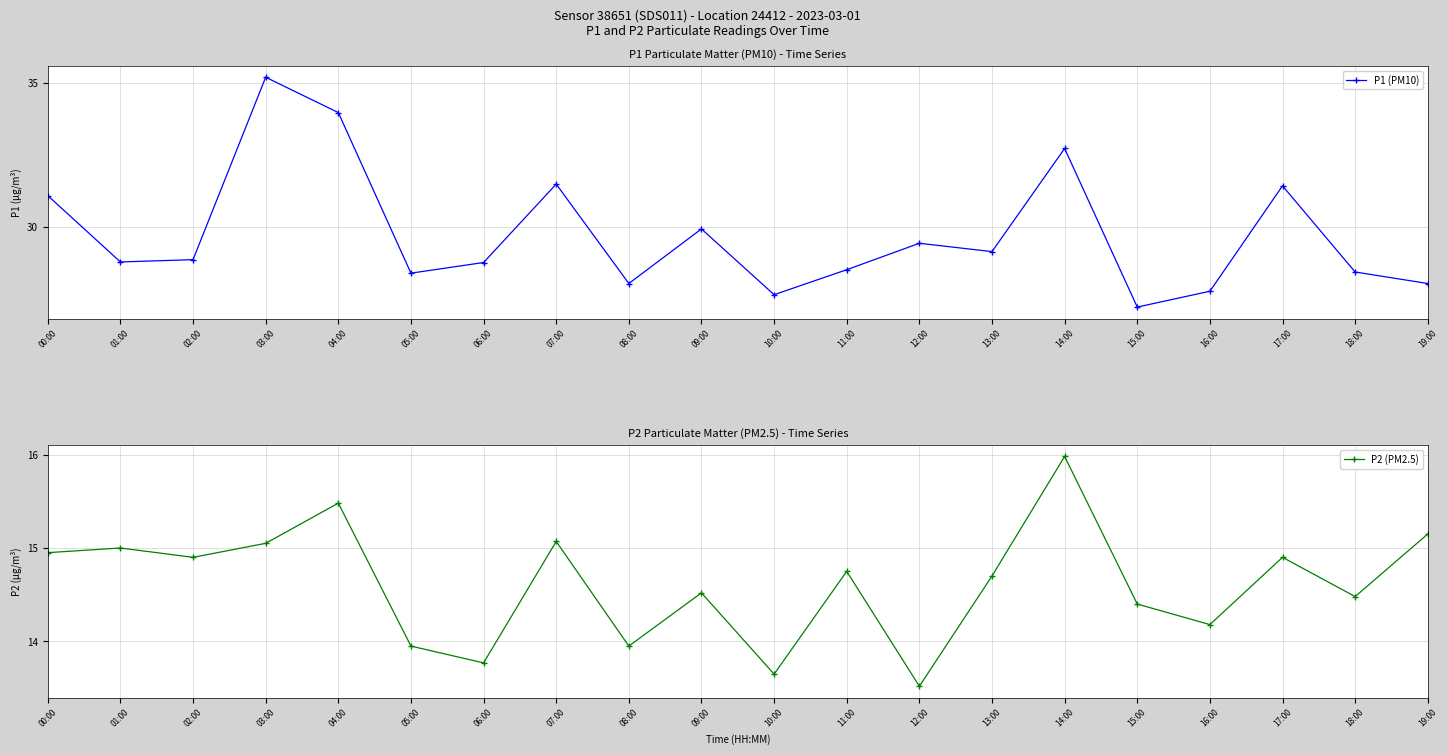

The value of P1 (PM10) at 05:00 is 28.4. True or false?

True